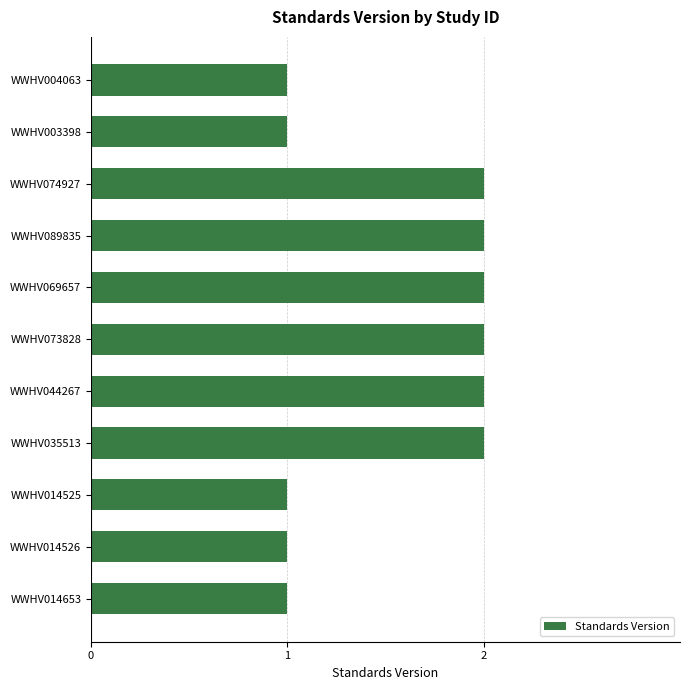

What is the label of the 4th bar from the top?

WWHV089835